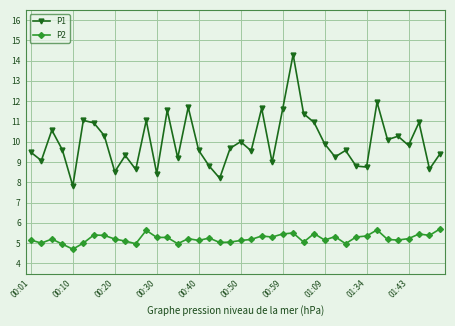

What is the average value of the P1 series?

10.0